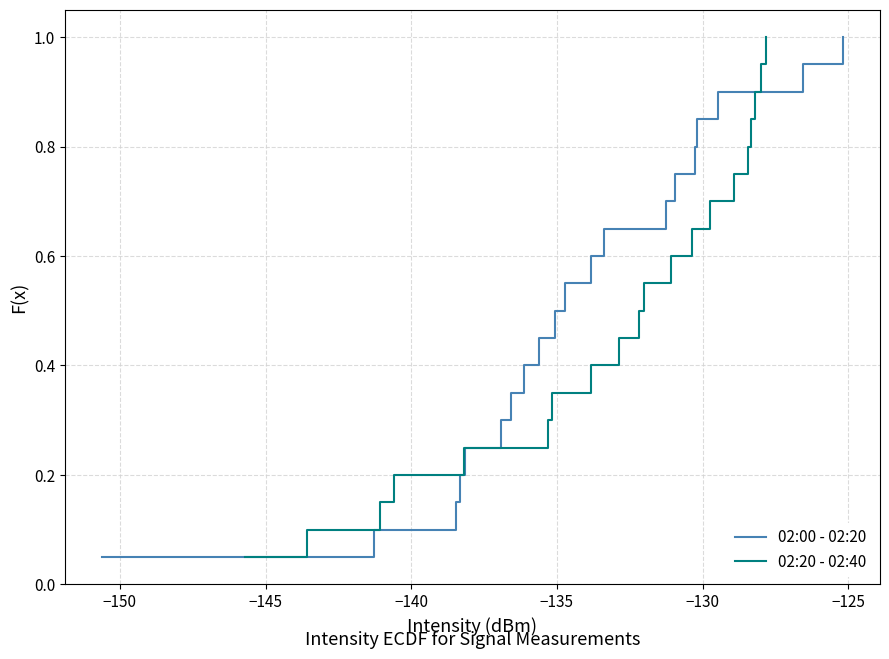

What is the difference between the maximum and minimum values in the 02:20 - 02:40 series?

0.9